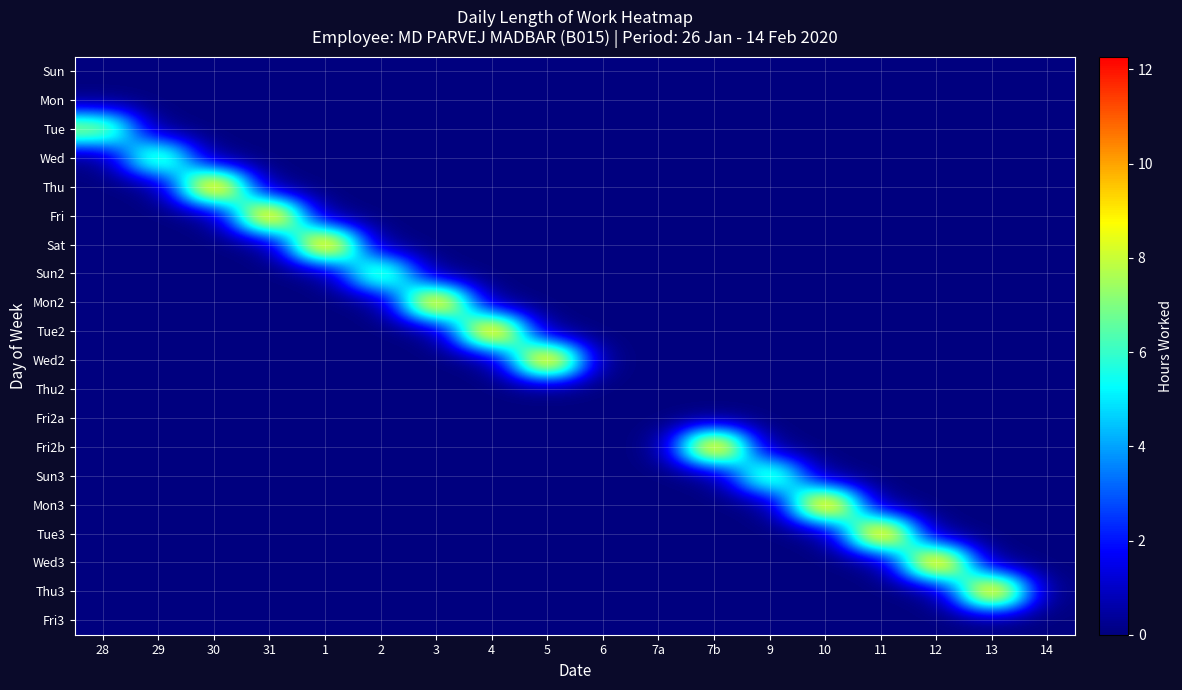

At which category is the sum across all series the highest?

10